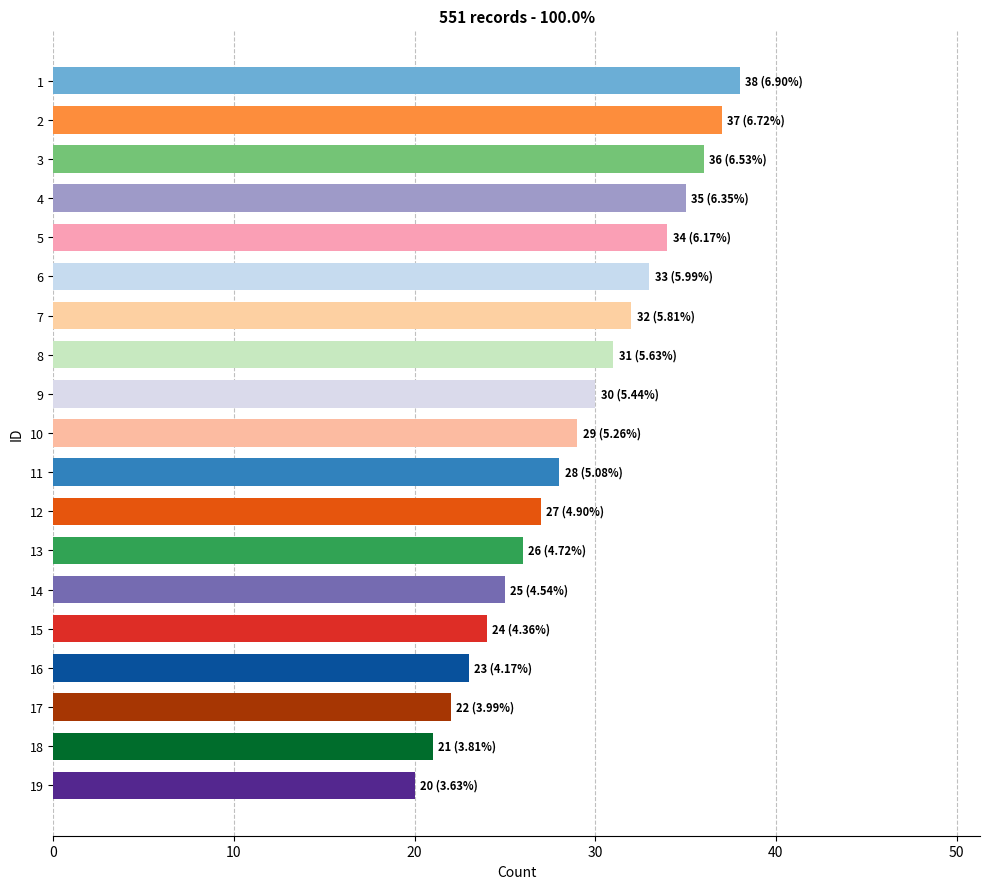

Where is the data nearest to the value 29?

10